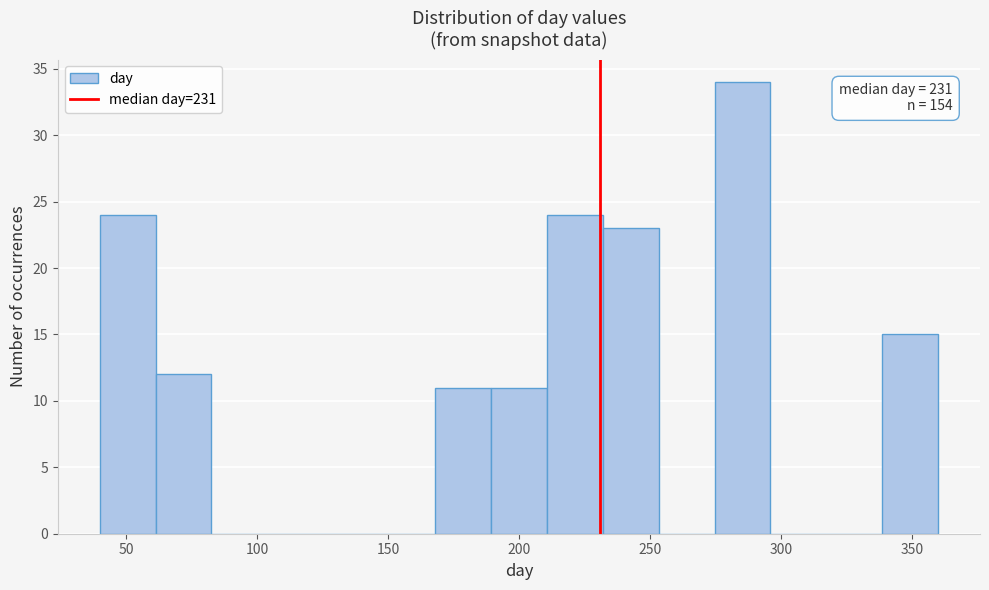

Which range on the x-axis has the tallest bar?

275 to 295